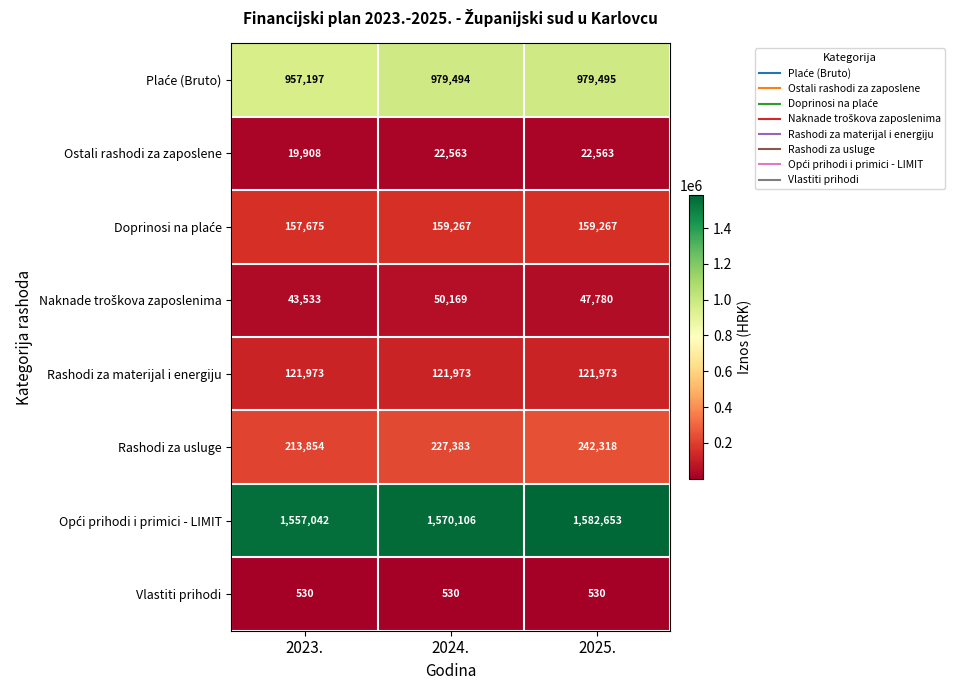

True or false: Rashodi za materijal i energiju has a value of 121973 at 2023..

True